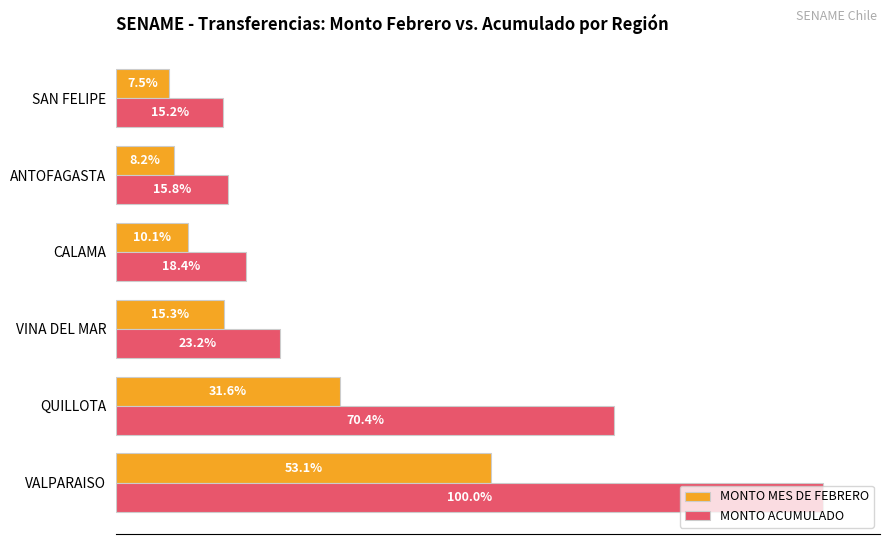

What are all the series names shown in the legend?

MONTO MES DE FEBRERO, MONTO ACUMULADO